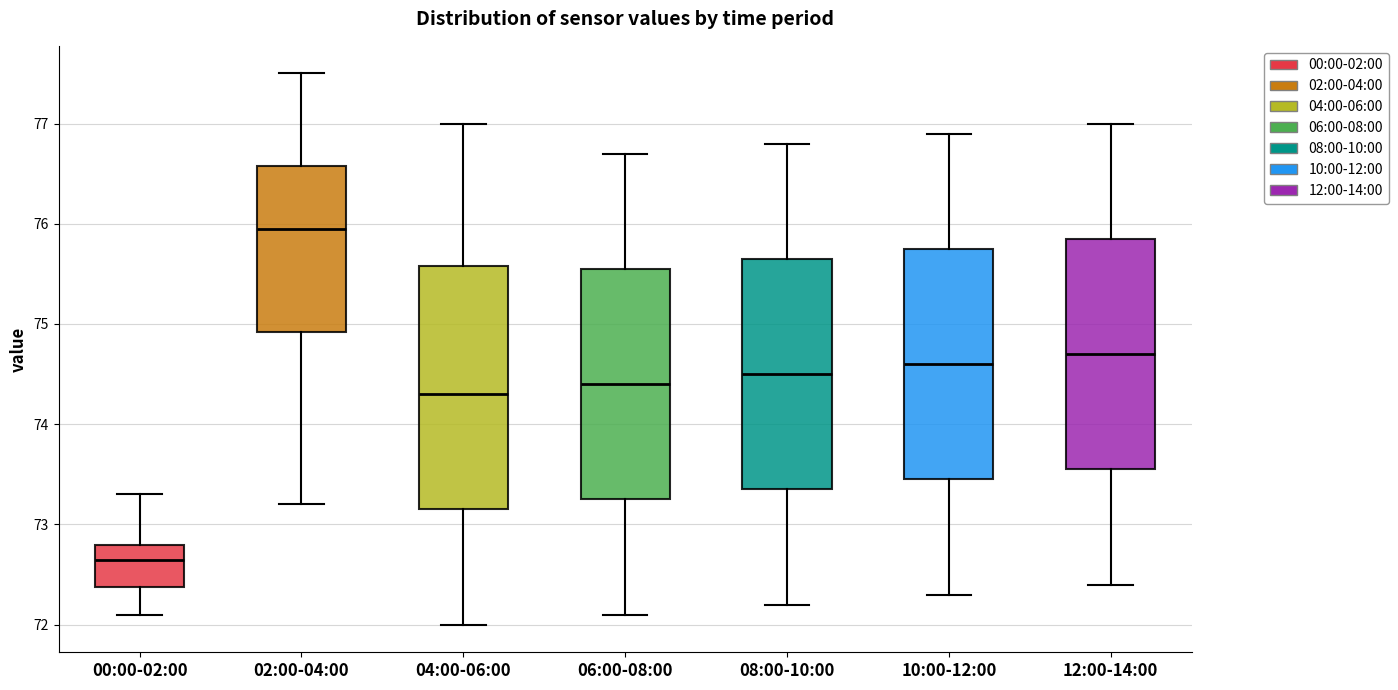

Which box's median line is the highest?

02:00-04:00